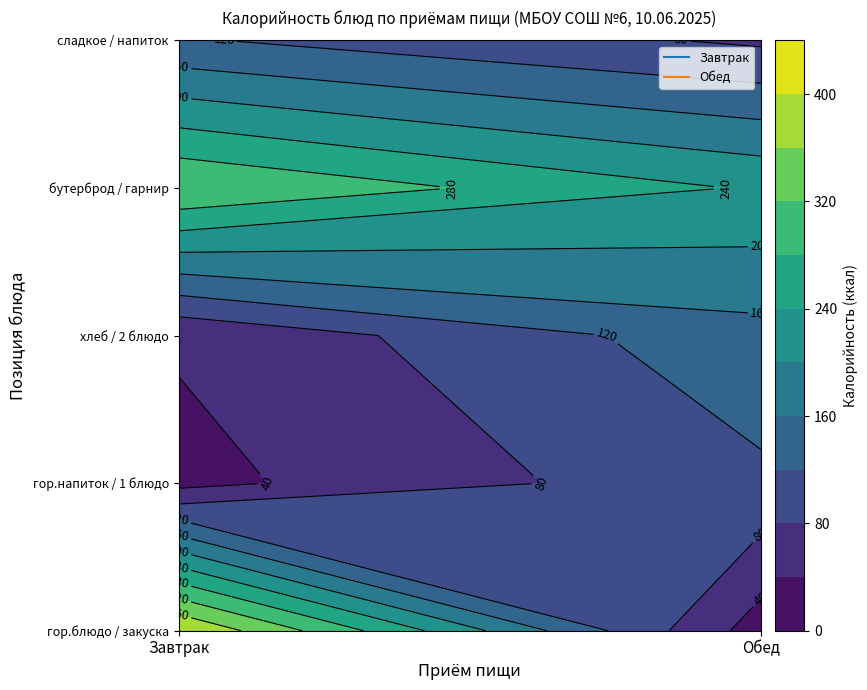

Where is Обед nearest to the value 0?

гор.блюдо